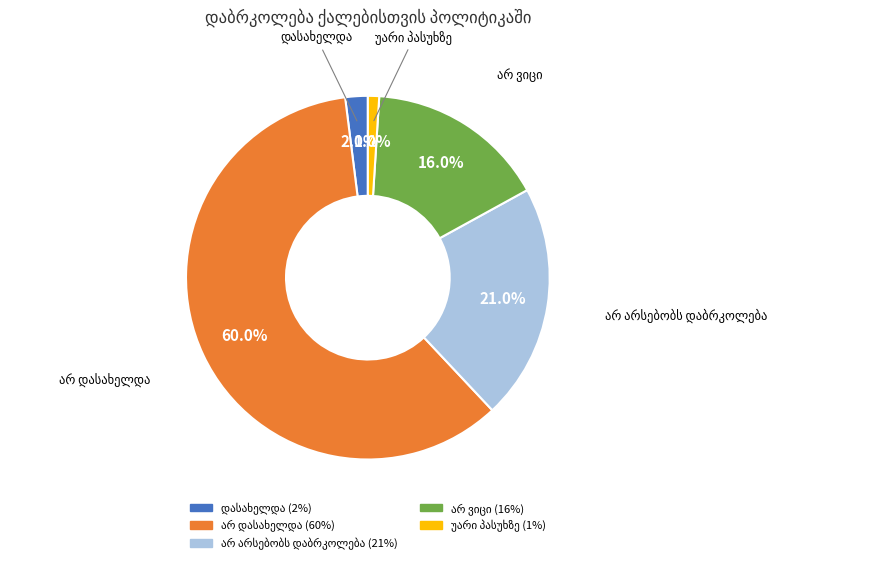

Does any single category account for the majority?

Yes